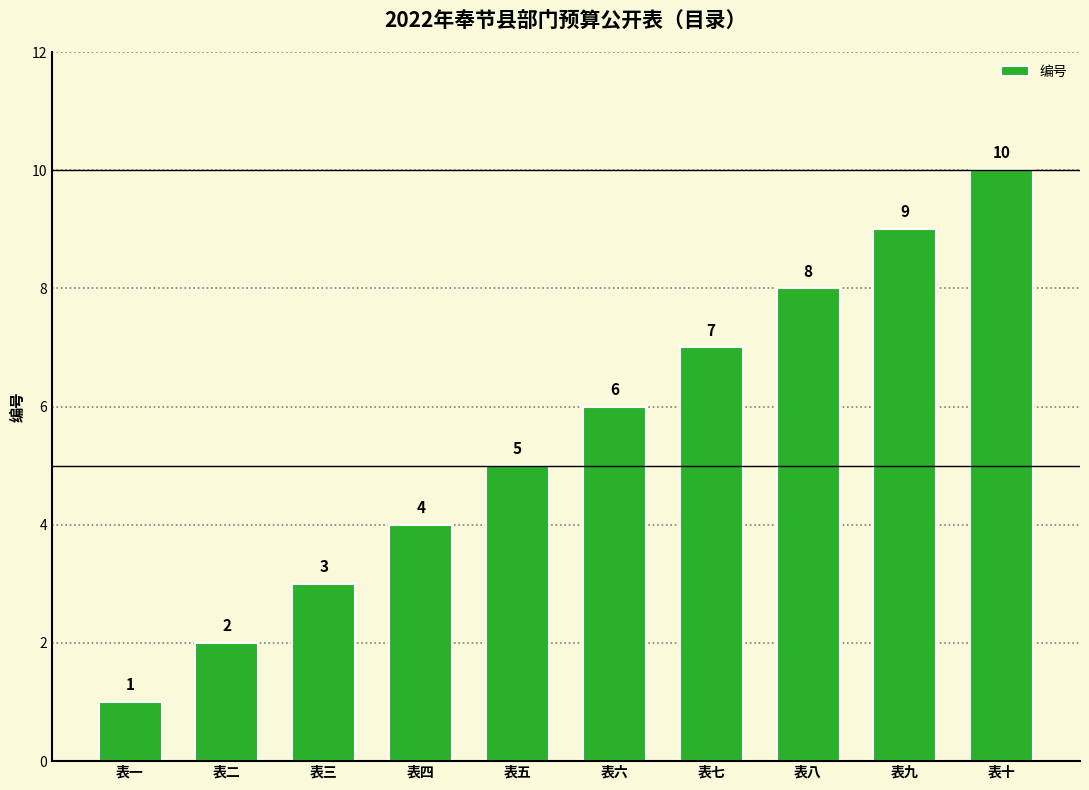

Reading left to right, extract all data points from this chart.

1	2	3	4	5	6	7	8	9	10